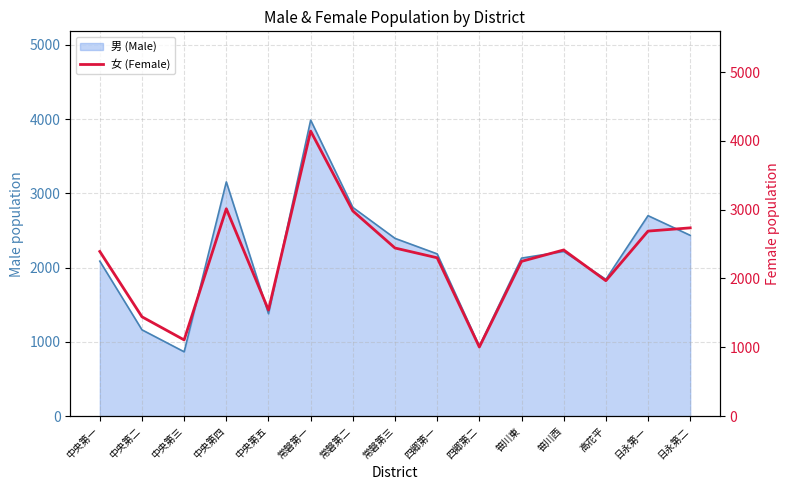

Does the chart display data point markers on the line(s)?

No